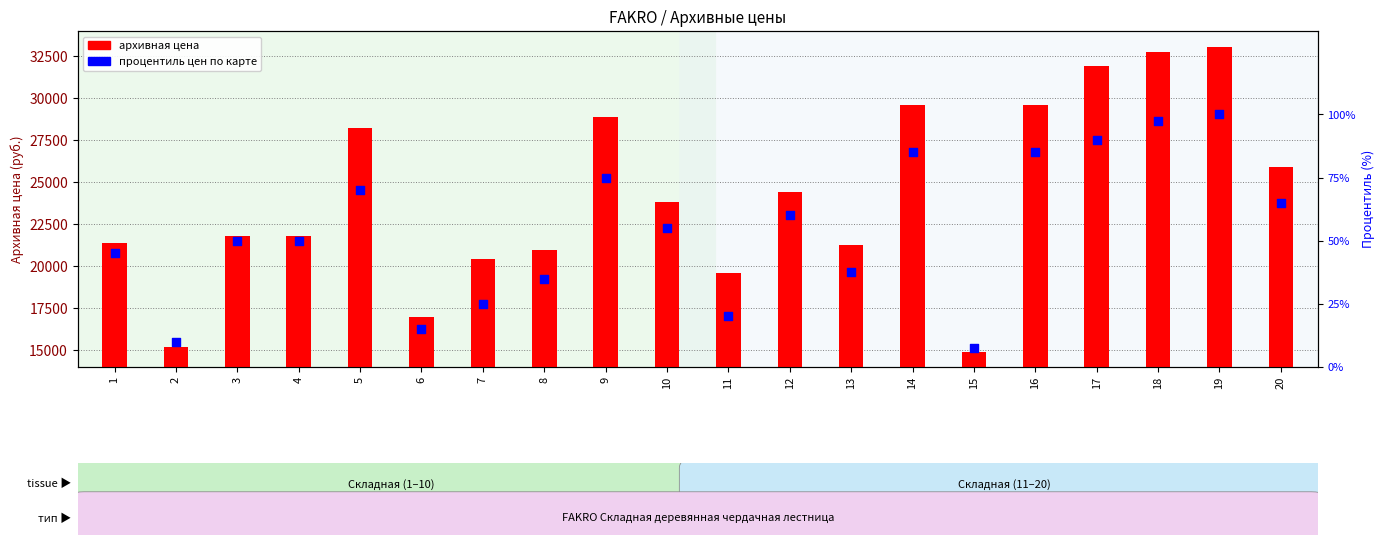

At which category is the sum across all series the highest?

19